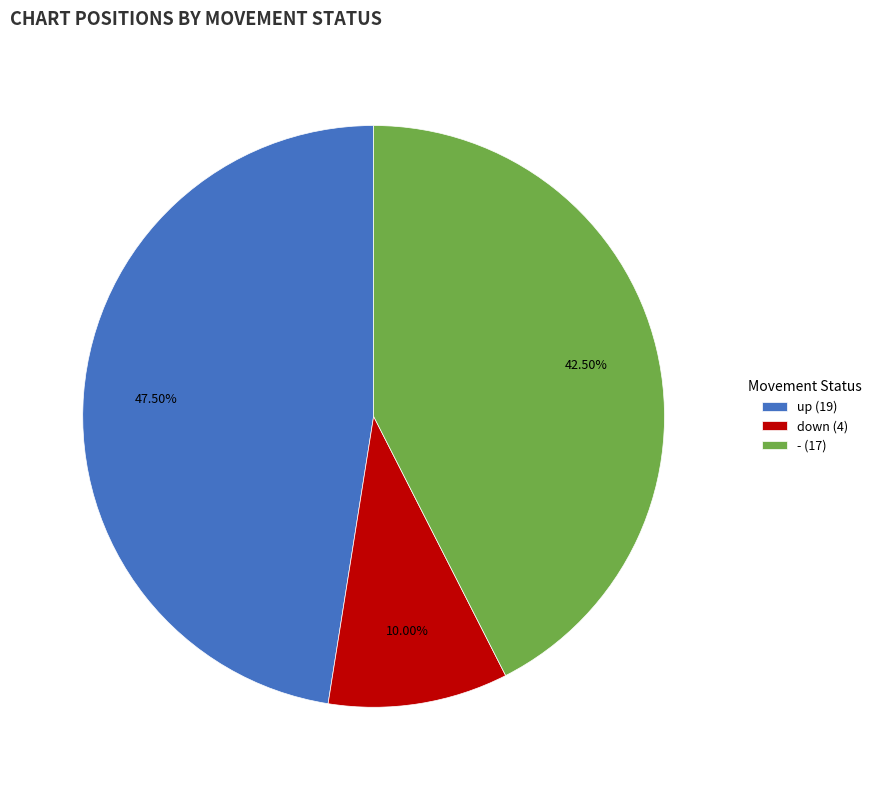

Which slice is the smallest?

down